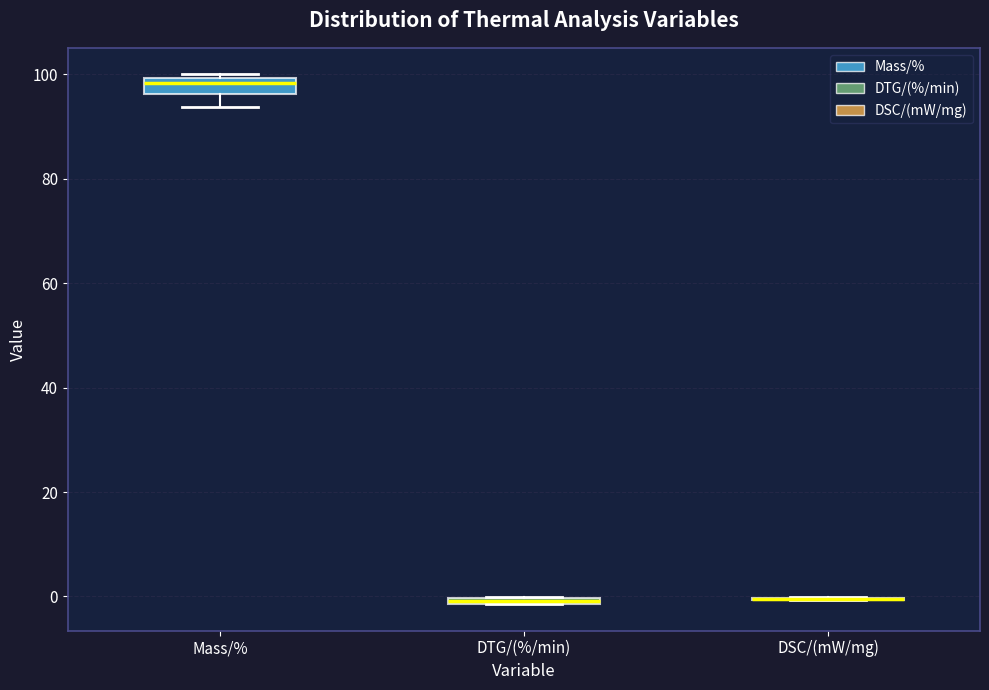

Where is the lower edge of the box for Mass/% on the y-axis? The values are not printed on the chart, so give them approximately, as read against the axis.

96